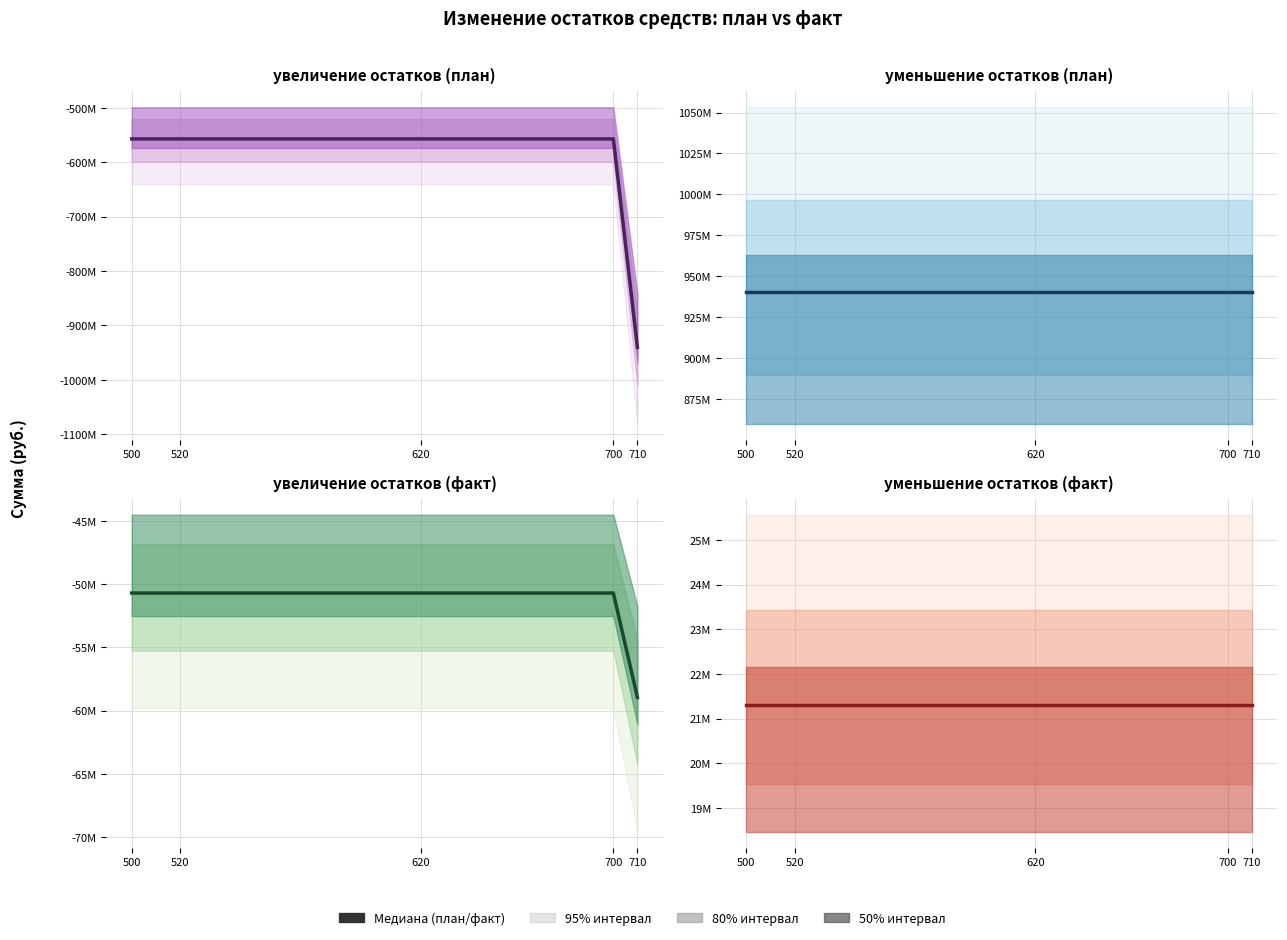

True or false: уменьшение остатков средств (факт) and увеличение остатков средств (план) intersect in this chart.

False